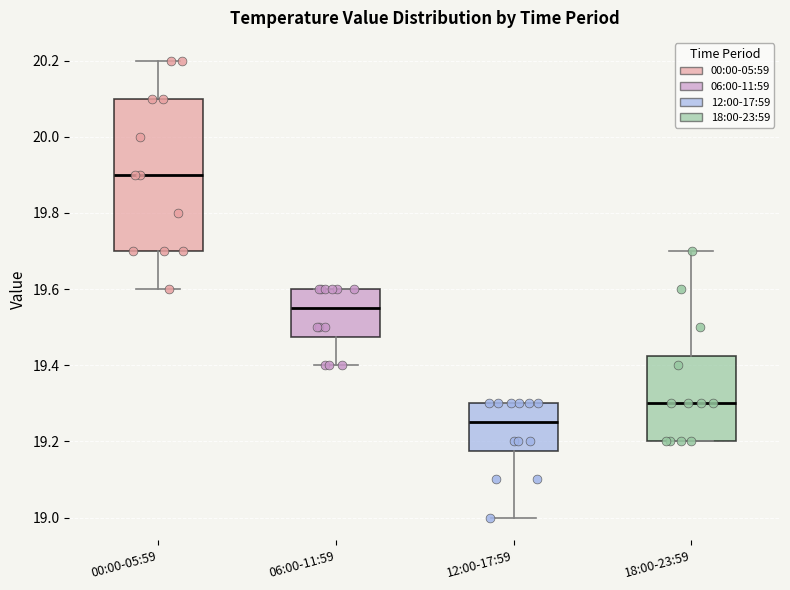

Where is the lower edge of the box for 18:00-23:59 on the y-axis? The values are not printed on the chart, so give them approximately, as read against the axis.

19.20